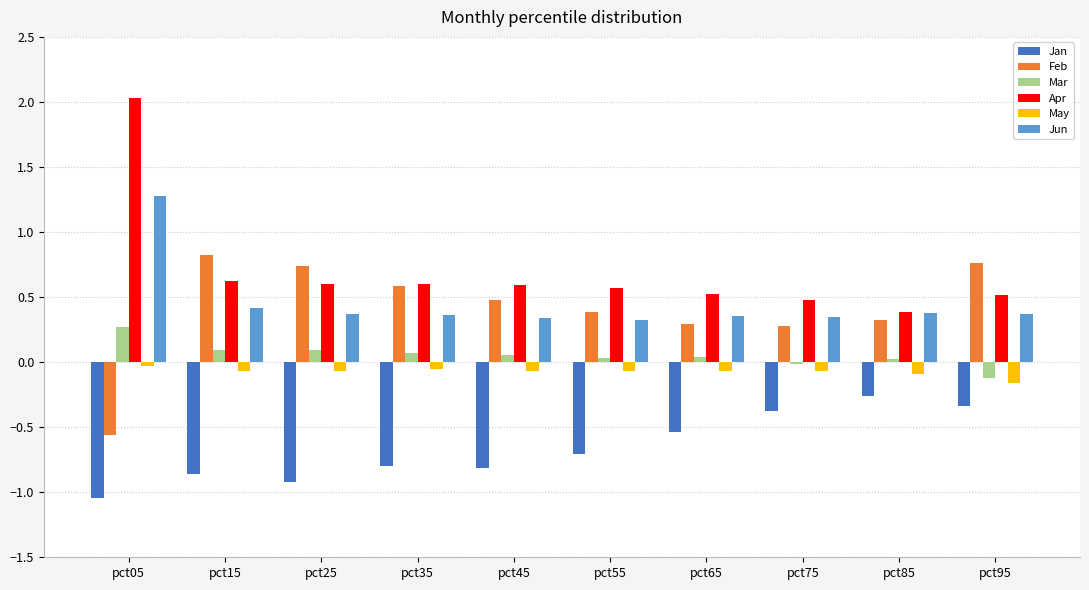

True or false: May has a value of -0.1 at pct65.

True